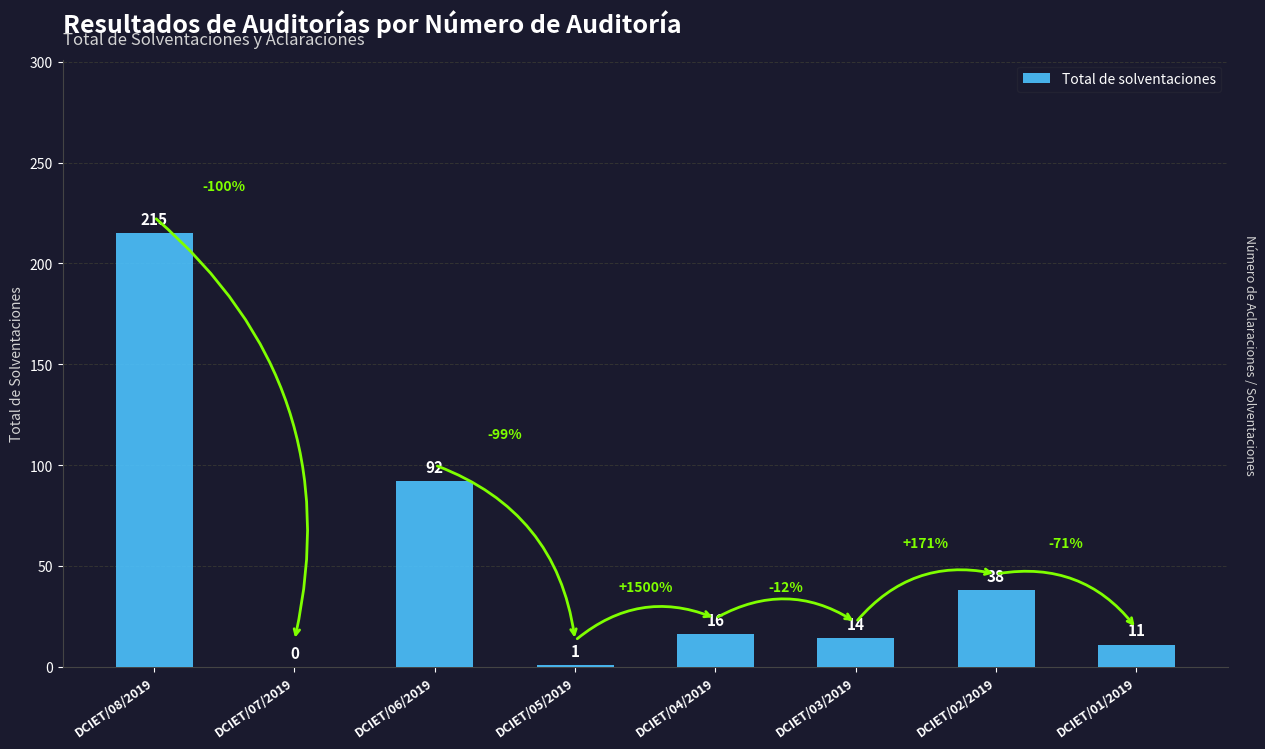

What is the sum of the values at DCIET/05/2019 and DCIET/01/2019?

12